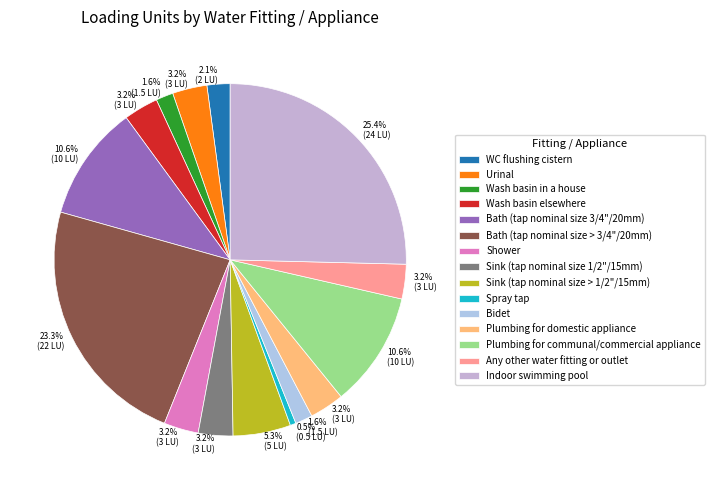

Combined, what portion of the pie is Any other water fitting or outlet and WC flushing cistern?

5.3%